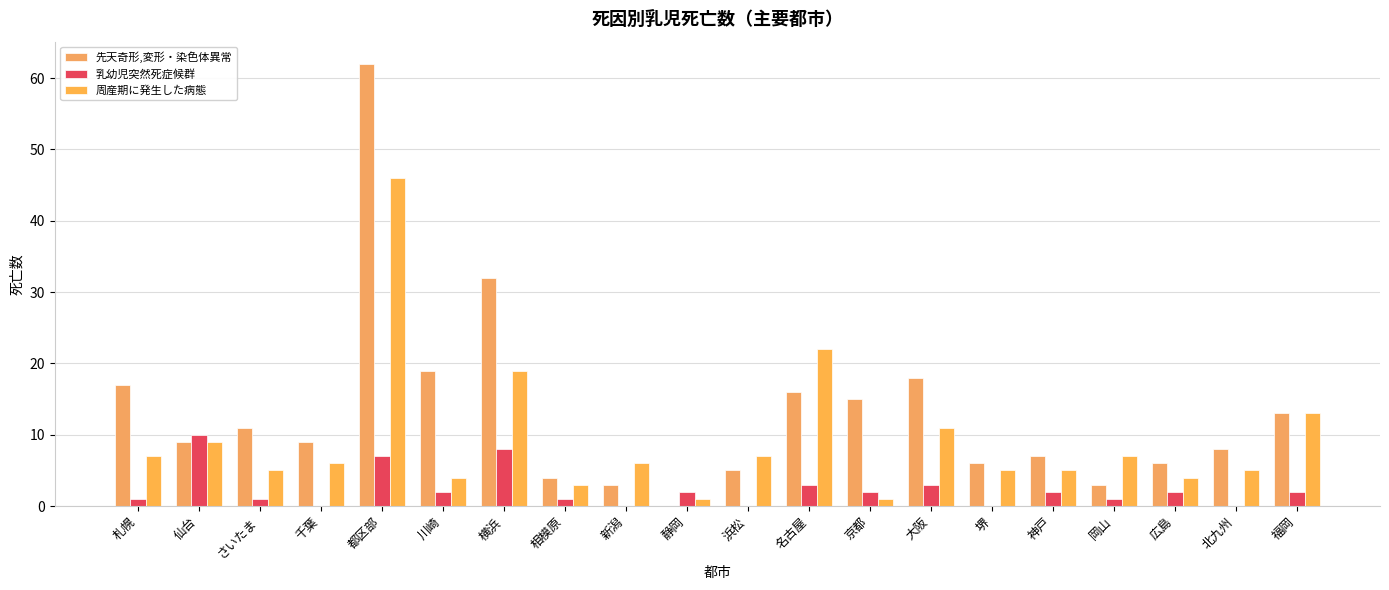

What are all the series names shown in the legend?

先天奇形,変形・染色体異常, 乳幼児突然死症候群, 周産期に発生した病態